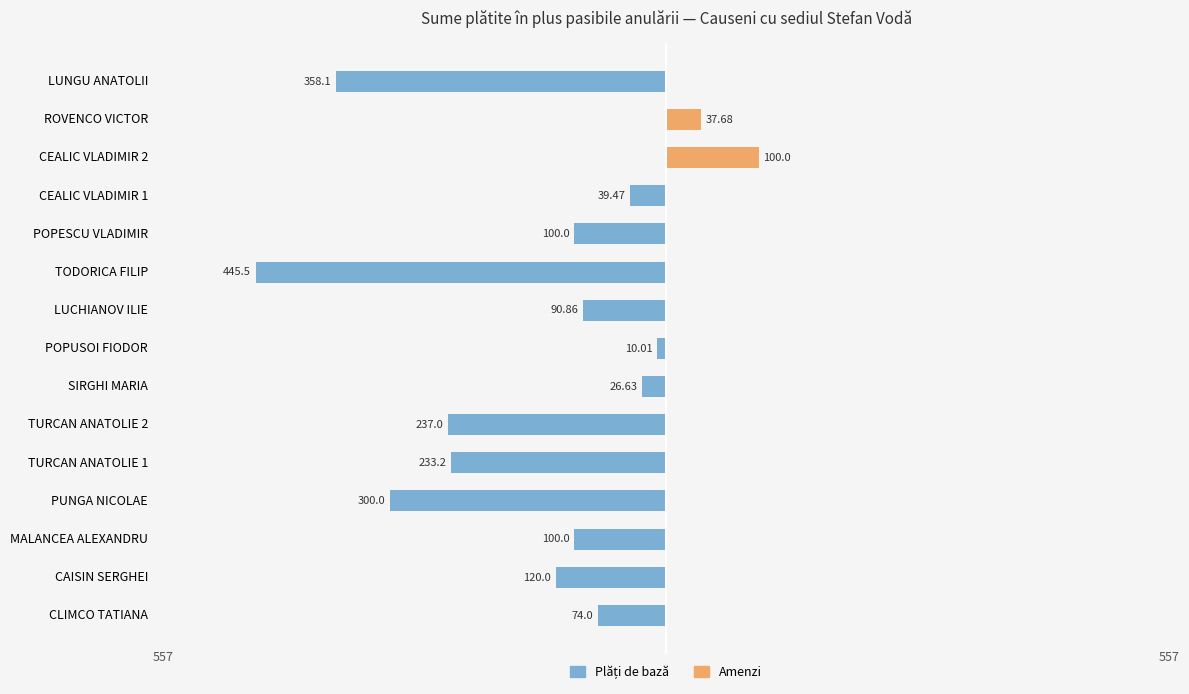

Rank the series at CEALIC VLADIMIR 1 from lowest to highest value.

Plăți de bază, Amenzi